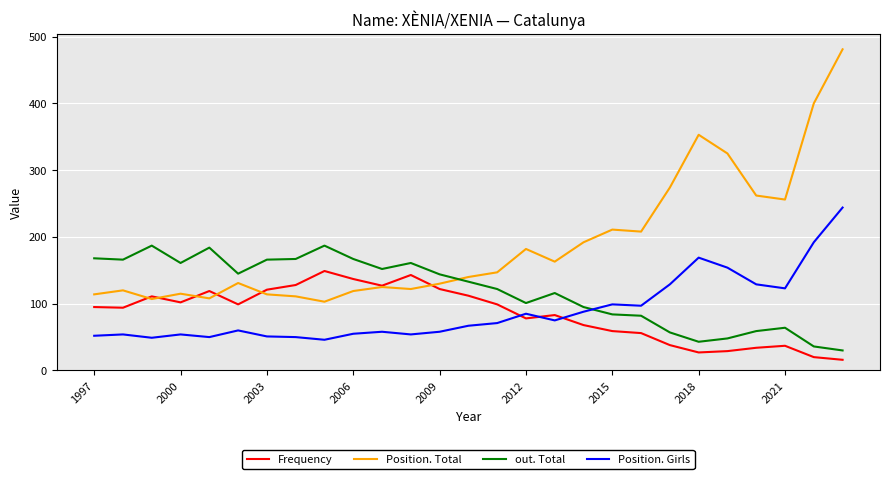

True or false: out. Total and Position. Girls intersect in this chart.

True